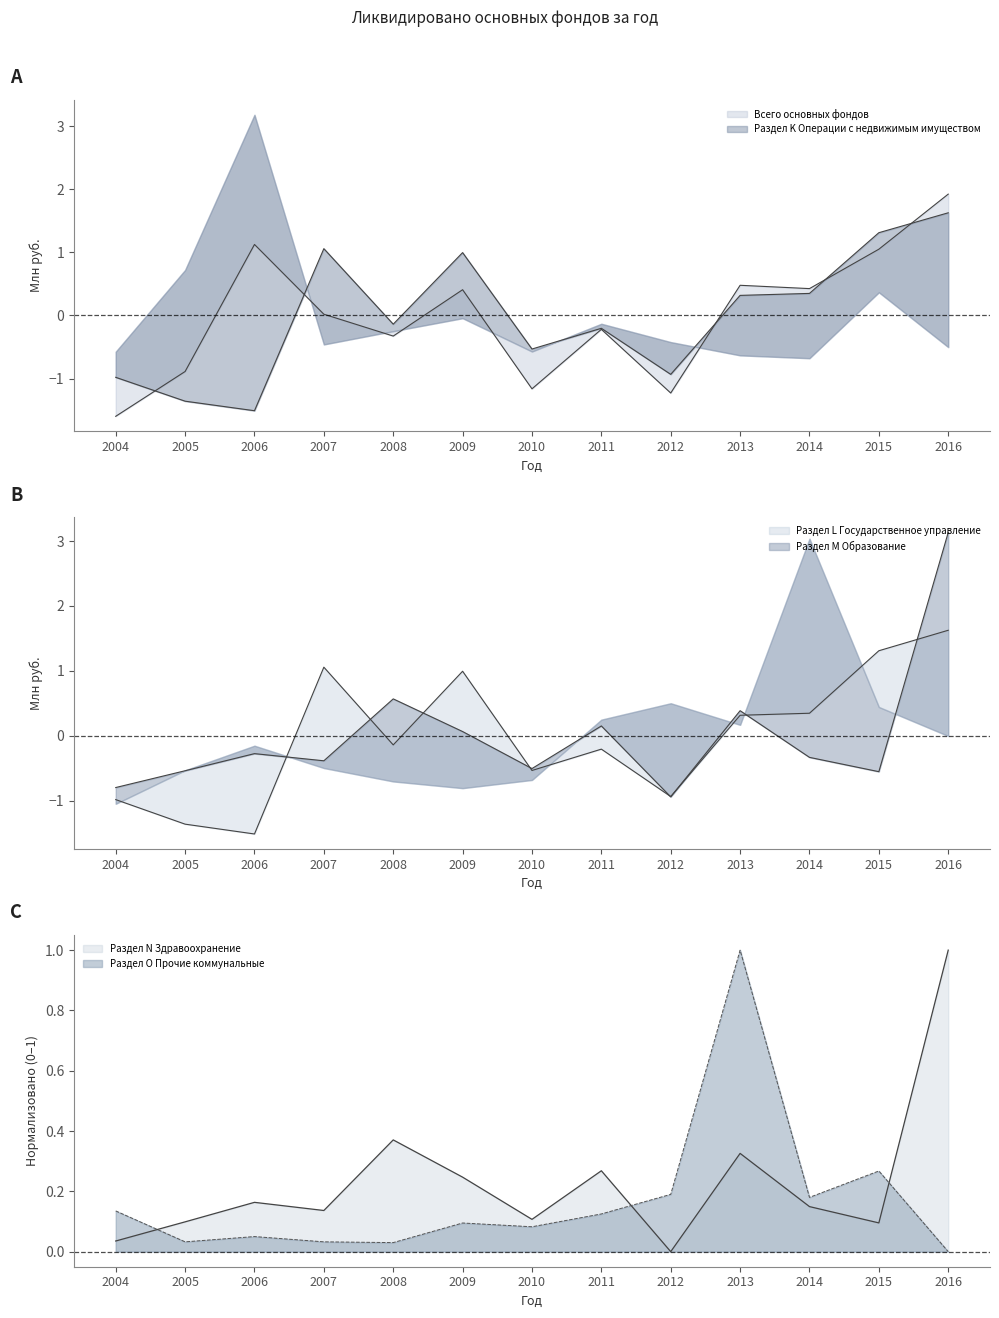

At which label does Раздел O Прочие коммунальные reach its peak?

2013